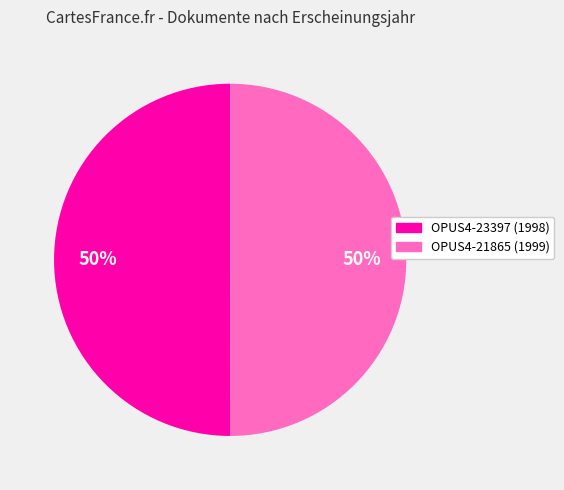

Count the number of slices in the pie.

2